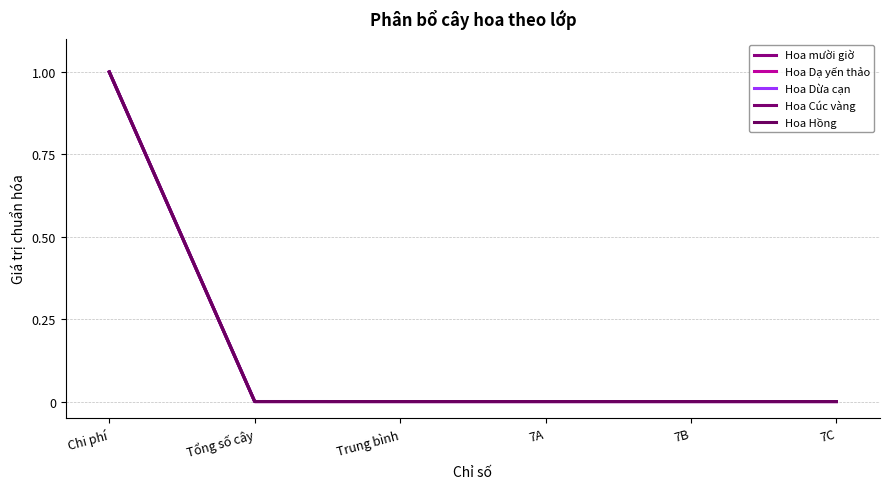

In Hoa Cúc vàng, how many points are lower than both neighbors (excluding endpoints)?

1